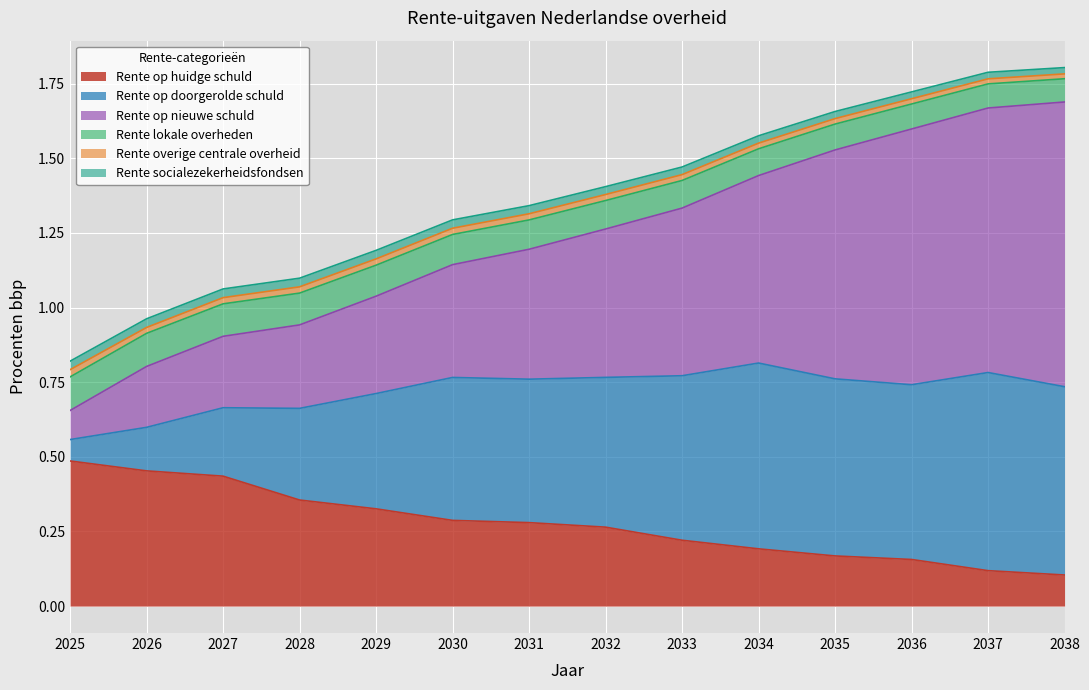

The Rente op huidge schuld series shows 0.0 at 2037. True or false?

False